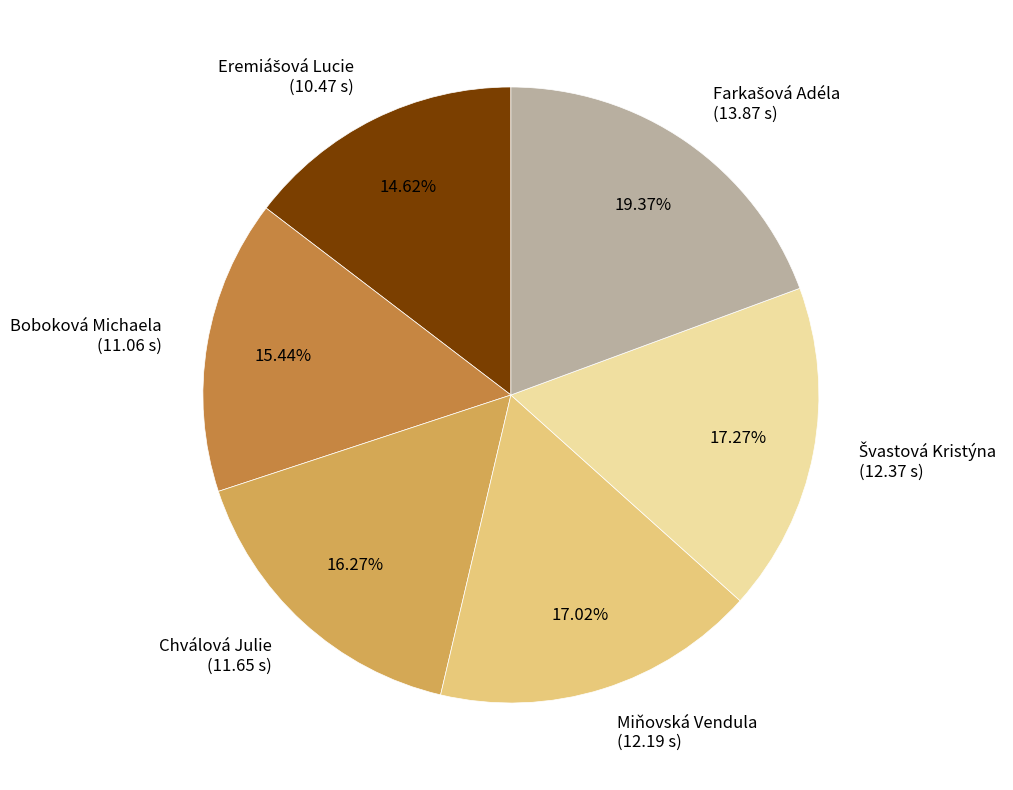

Count the number of slices in the pie.

6